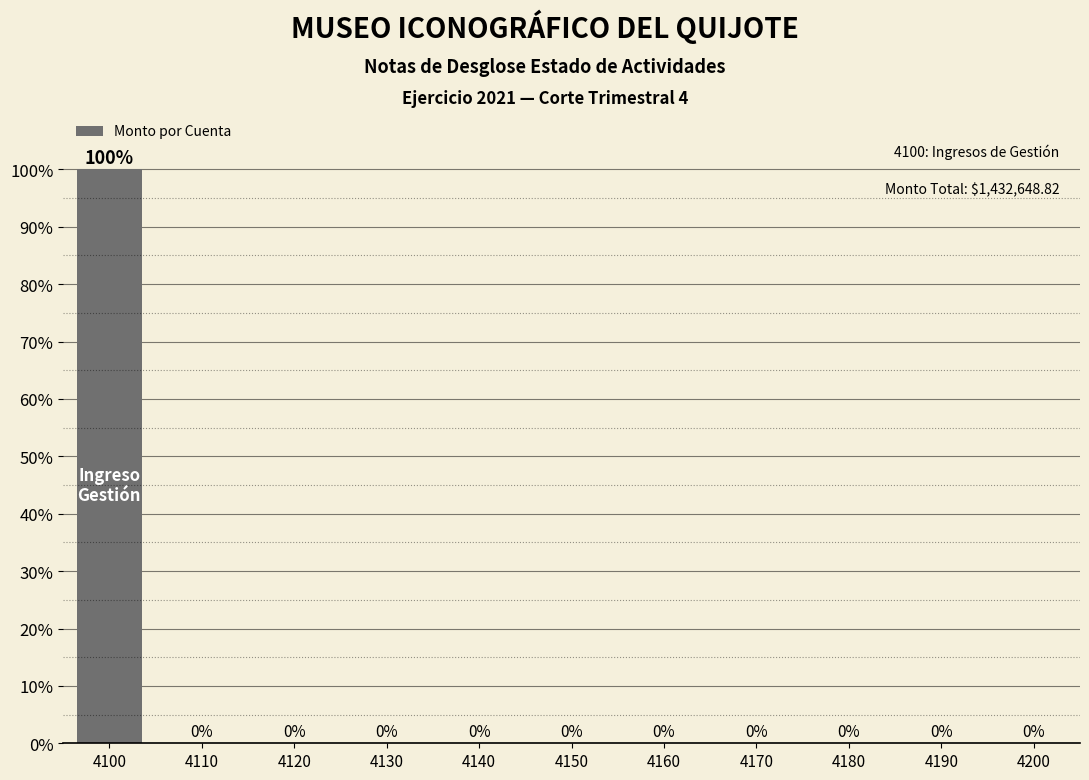

Reading left to right, extract all data points from this chart.

4100=100	4110=0	4120=0	4130=0	4140=0	4150=0	4160=0	4170=0	4180=0	4190=0	4200=0